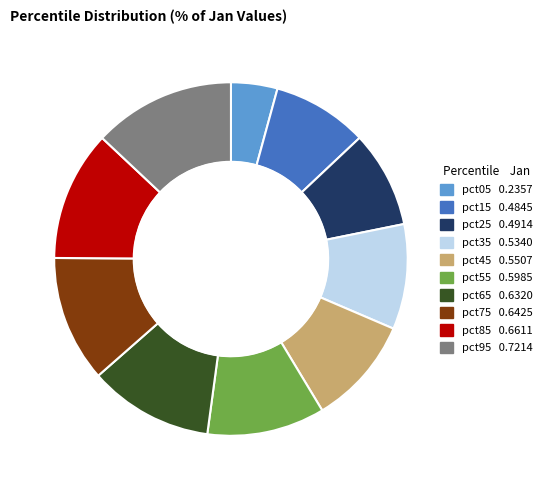

Is the sum of pct05 and pct65 greater than half?

No